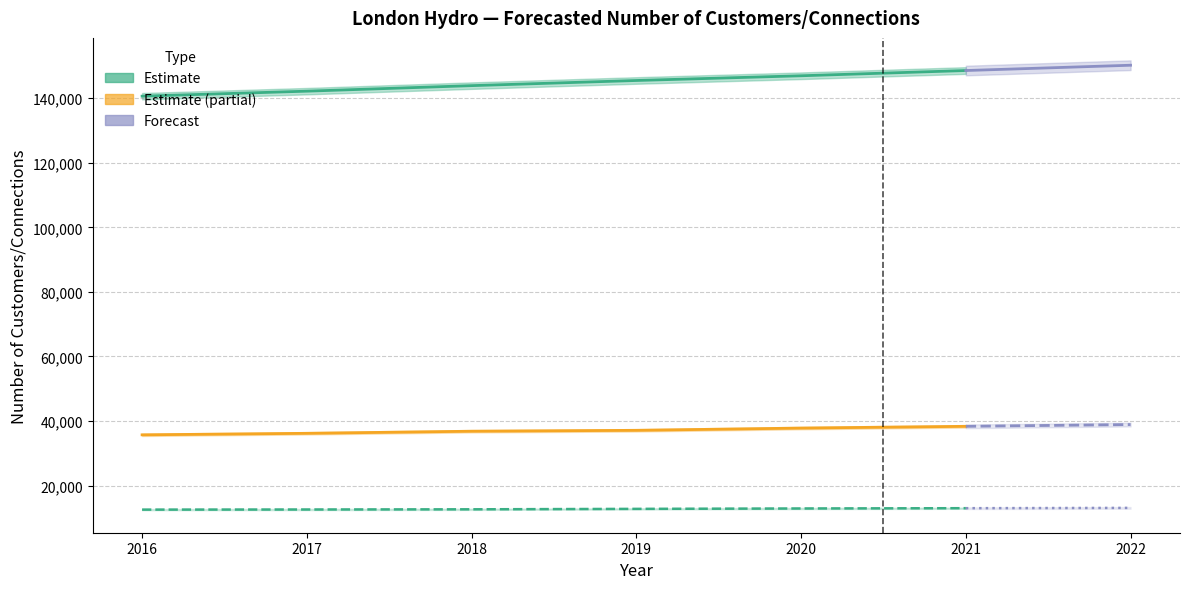

True or false: General Service < 50 kW and Total cross at least once.

False